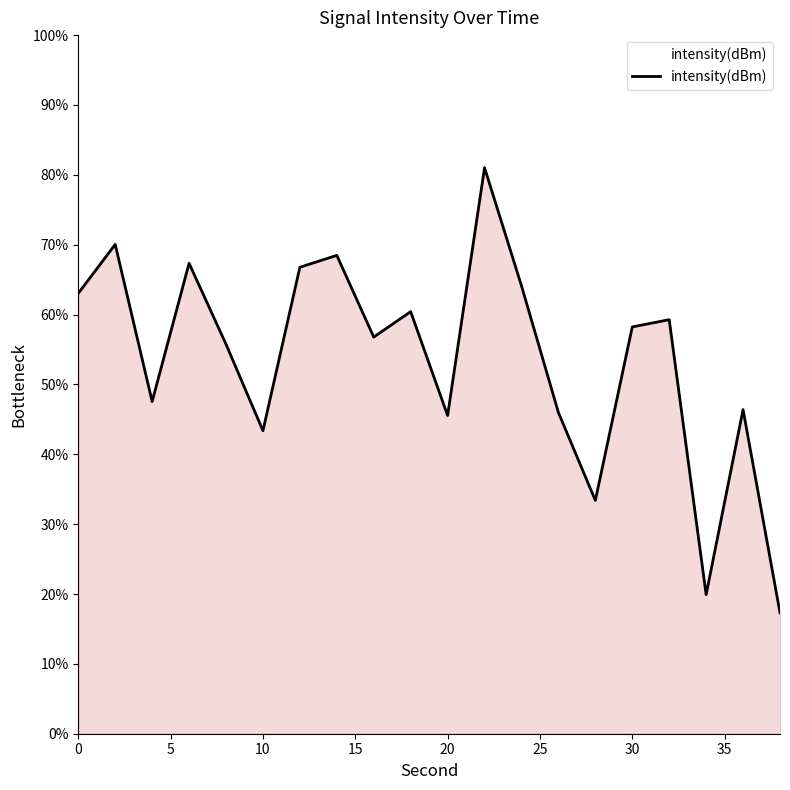

What is the difference between the maximum and minimum values?

63.7